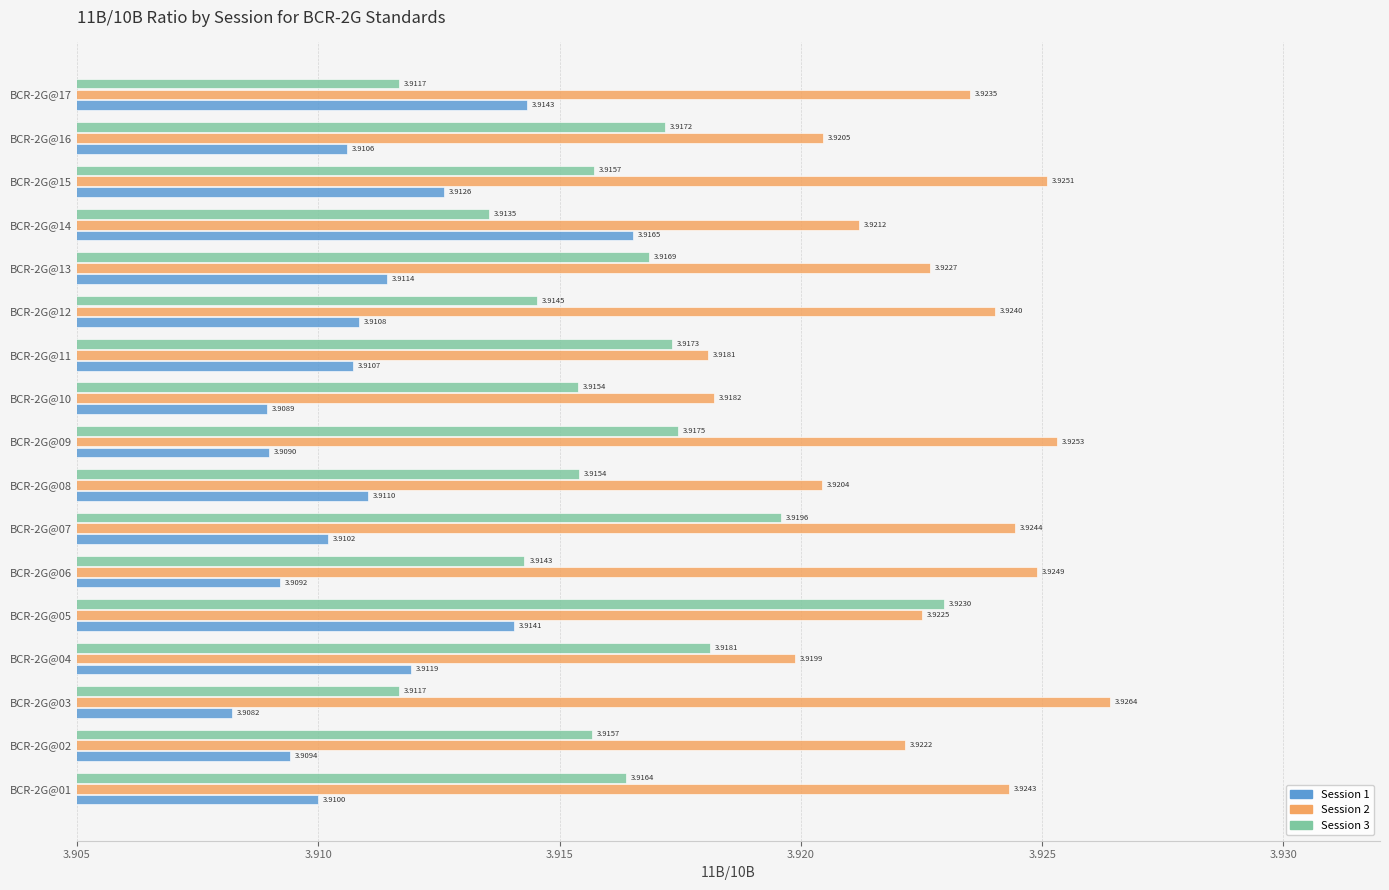

How many series are shown in this chart?

3